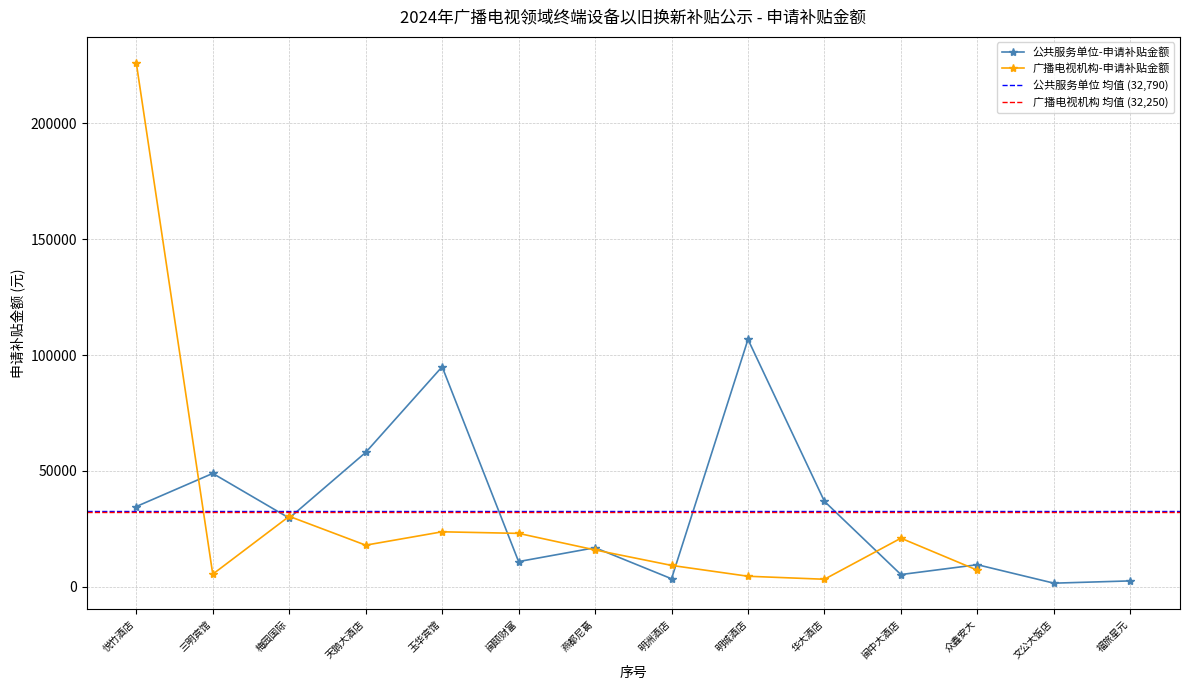

Which label corresponds to the smallest value in the chart?

文公大饭店